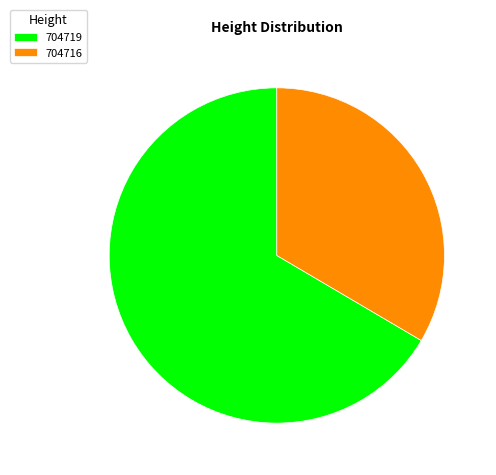

Rank the categories by value from lowest to highest.

704716, 704719